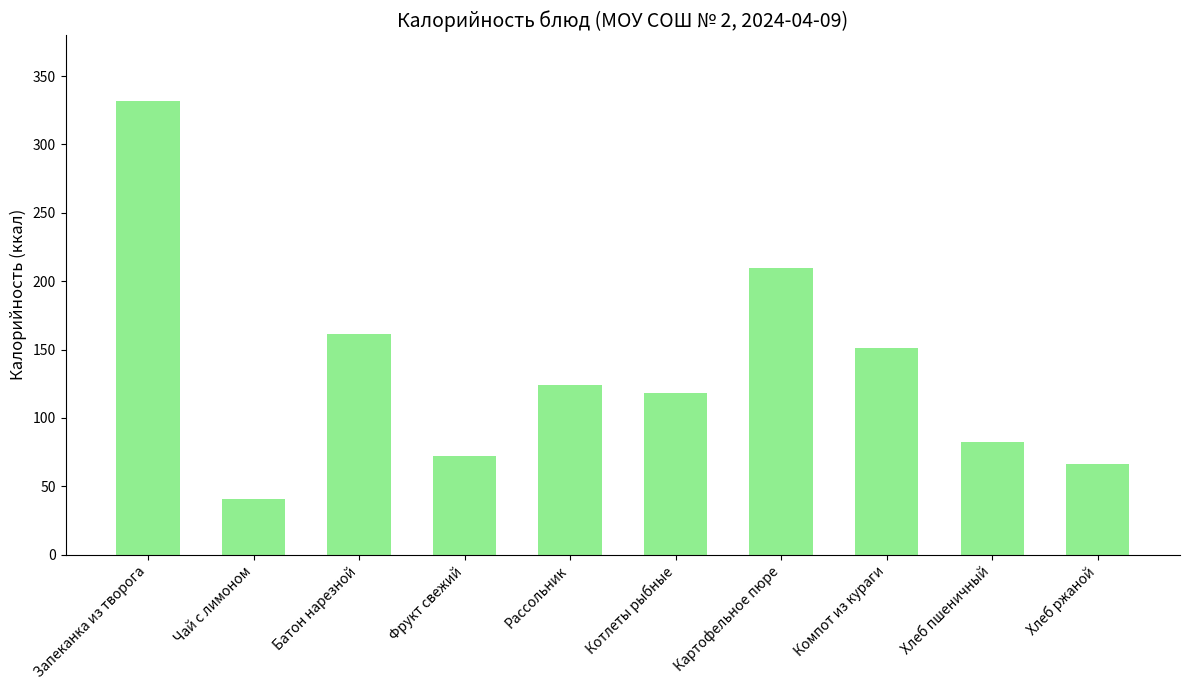

Which has a higher value, Хлеб пшеничный or Котлеты рыбные?

Котлеты рыбные